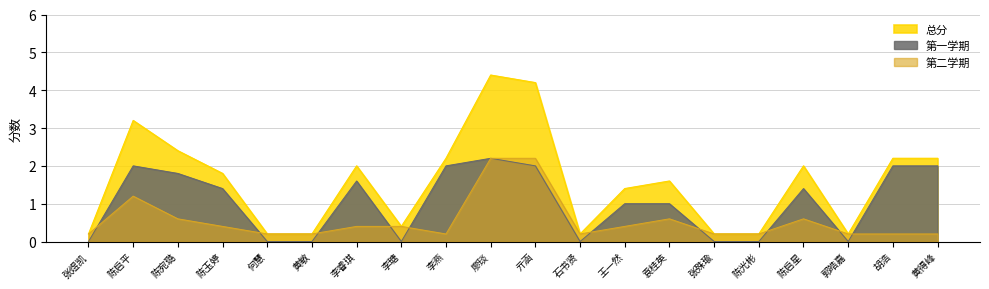

Where does the 第一学期 series first go above 1?

陈启平